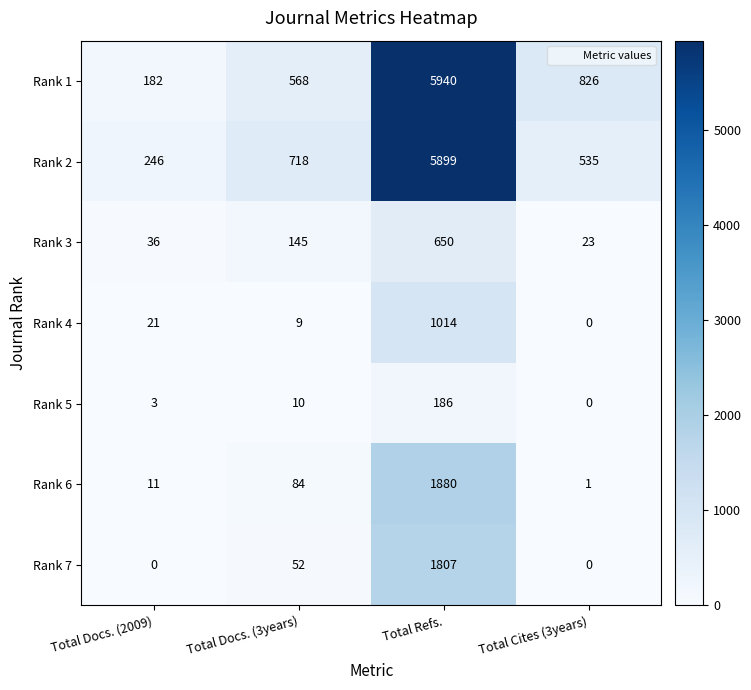

What is the sum of the Rank 3 values at Total Cites (3years) and Total Refs.?

673